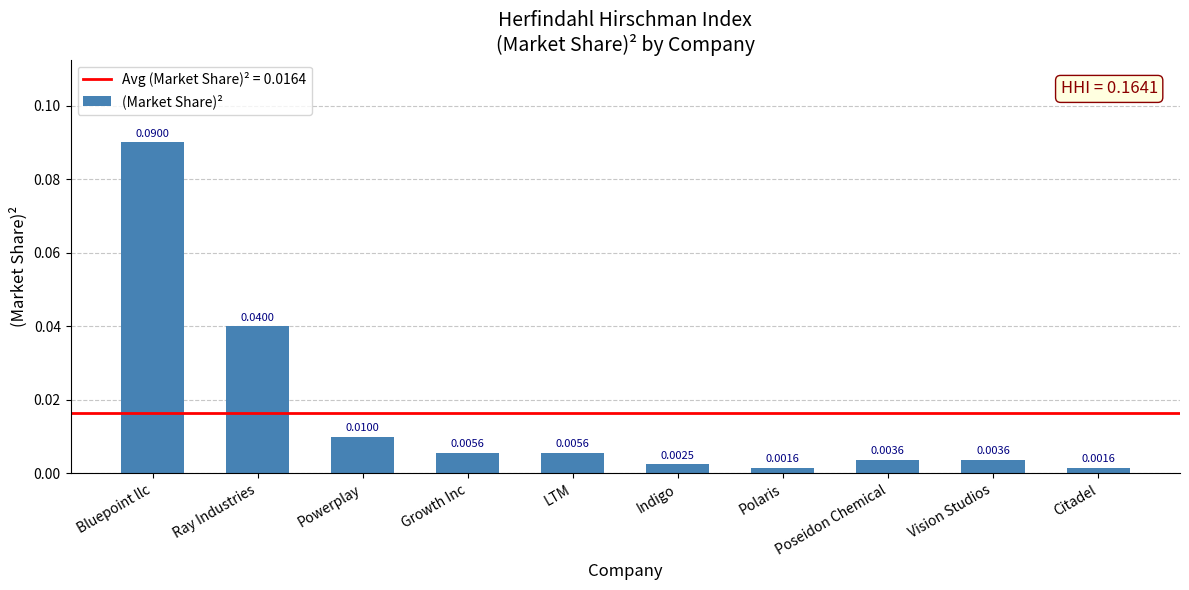

Between Growth Inc and Ray Industries, which is larger?

Ray Industries